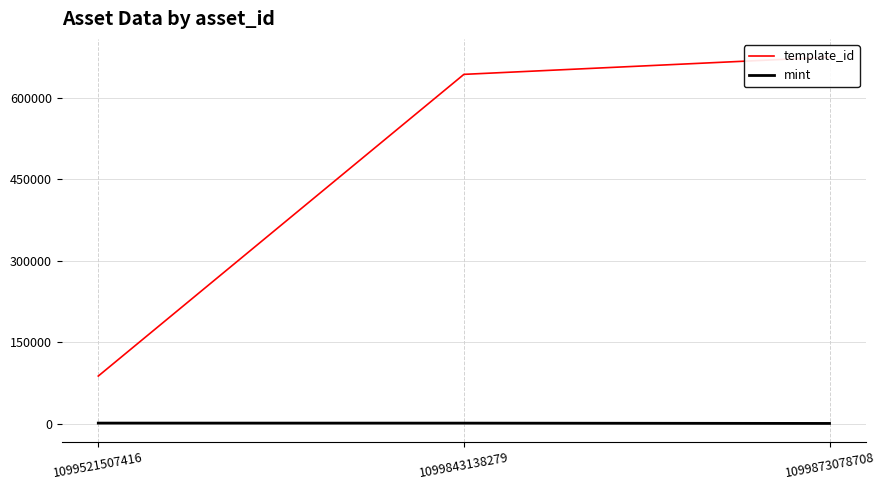

How many data points in mint are above 998?

1